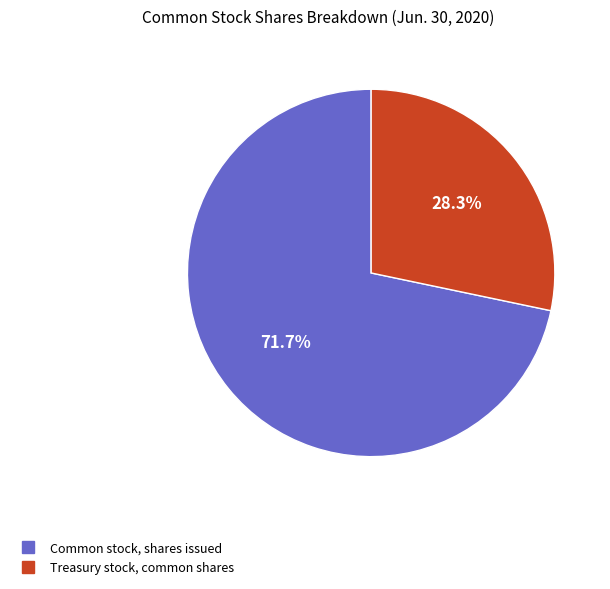

What percentage is the Common stock, shares issued slice, to the nearest percent?

72%